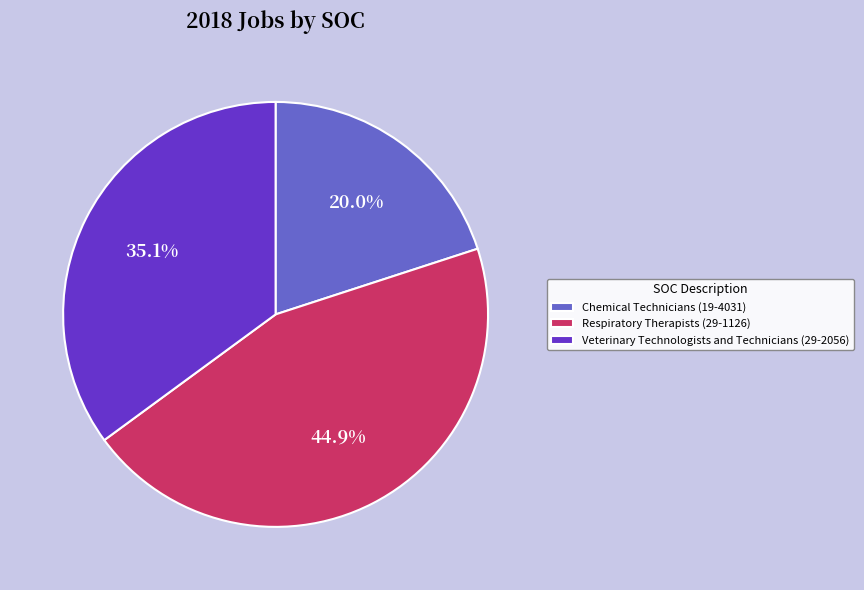

To the nearest percent, what is the difference between the largest and smallest slice percentages?

25%